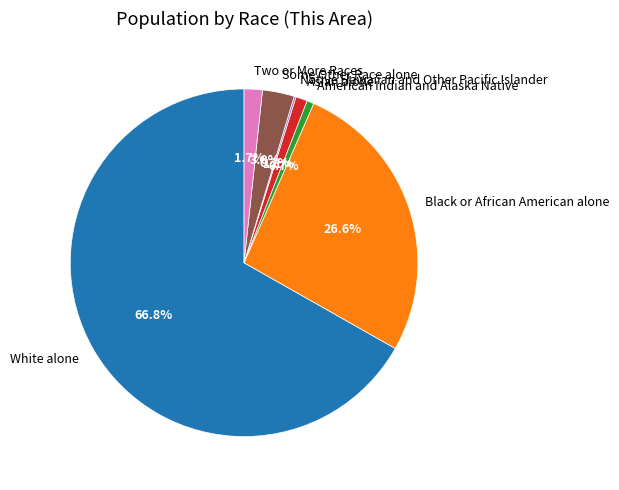

What percentage is the Black or African American alone slice, to the nearest percent?

27%